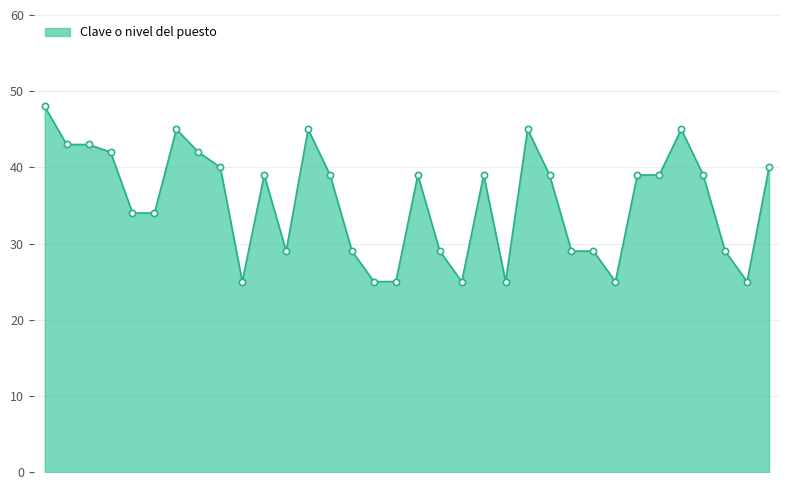

What is the difference between the maximum and minimum values?

23